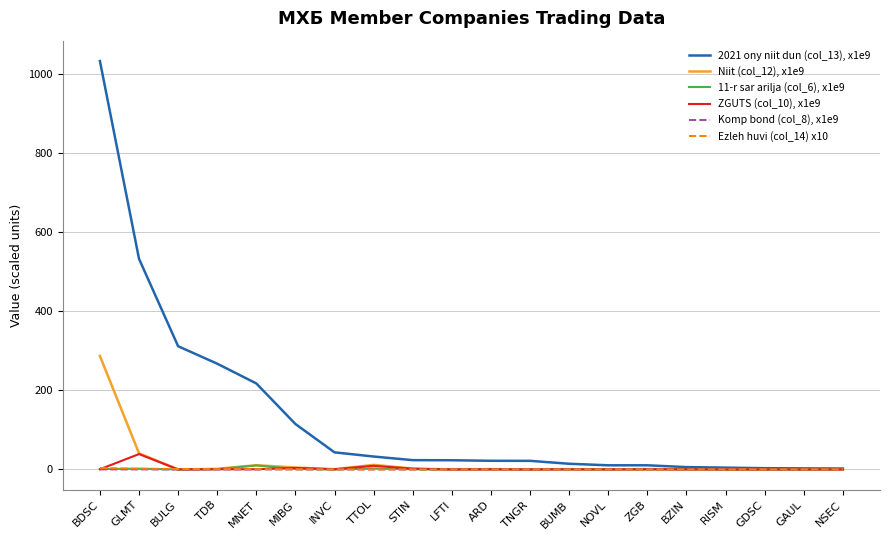

What is the average value of the 2021 ony niit dun (col_13), x1e9 series?

134.7